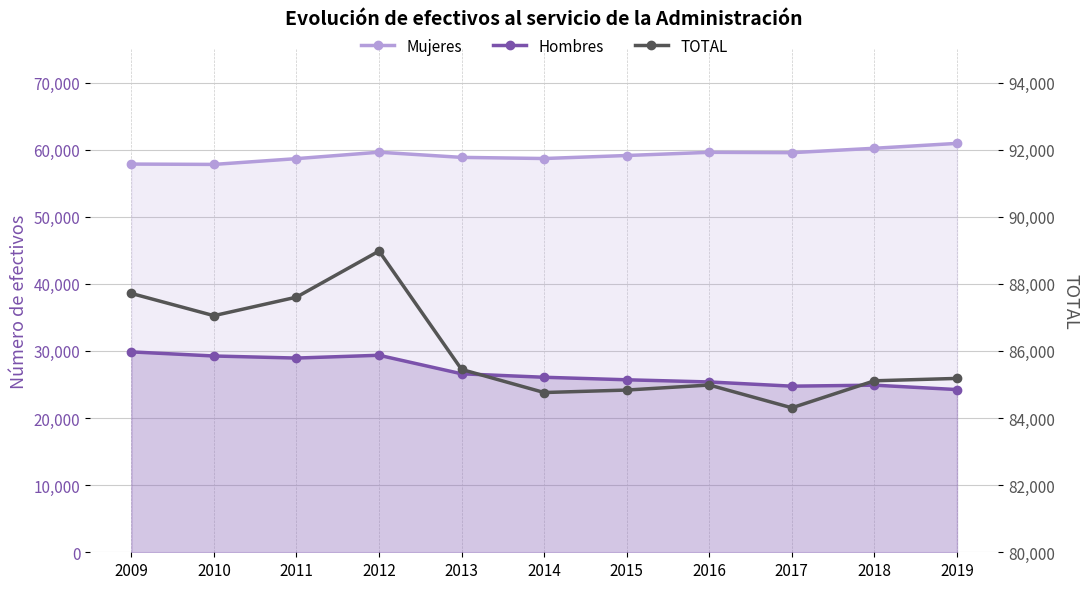

At which label does Hombres first exceed 26082?

2009